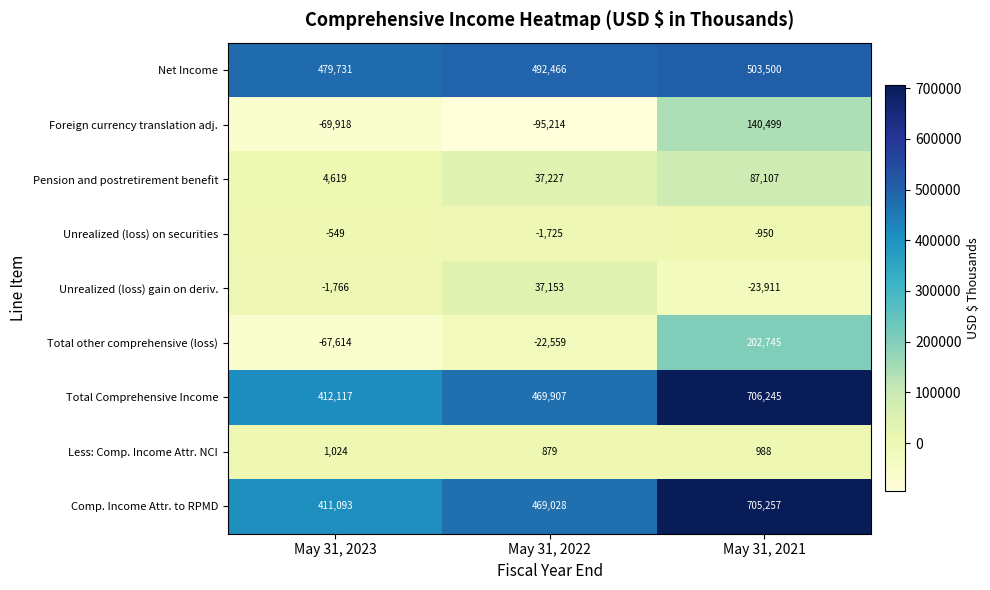

Which series has the widest spread of values?

Comp. Income Attr. to RPMD